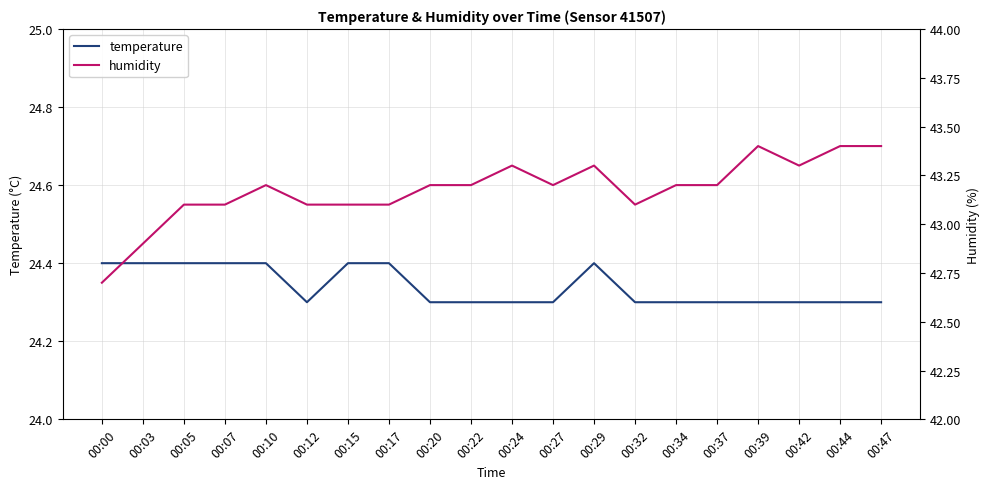

Which series has the widest spread of values?

humidity